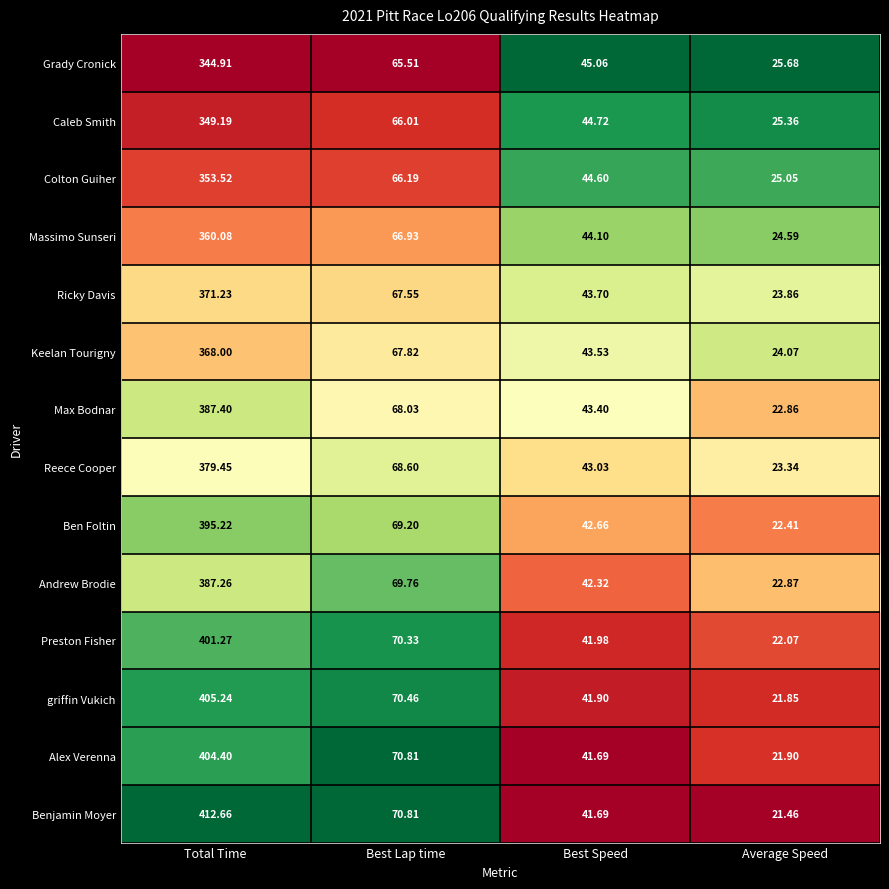

Rank the categories by Colton Guiher value from highest to lowest.

Total Time, Best Lap time, Best Speed, Average Speed